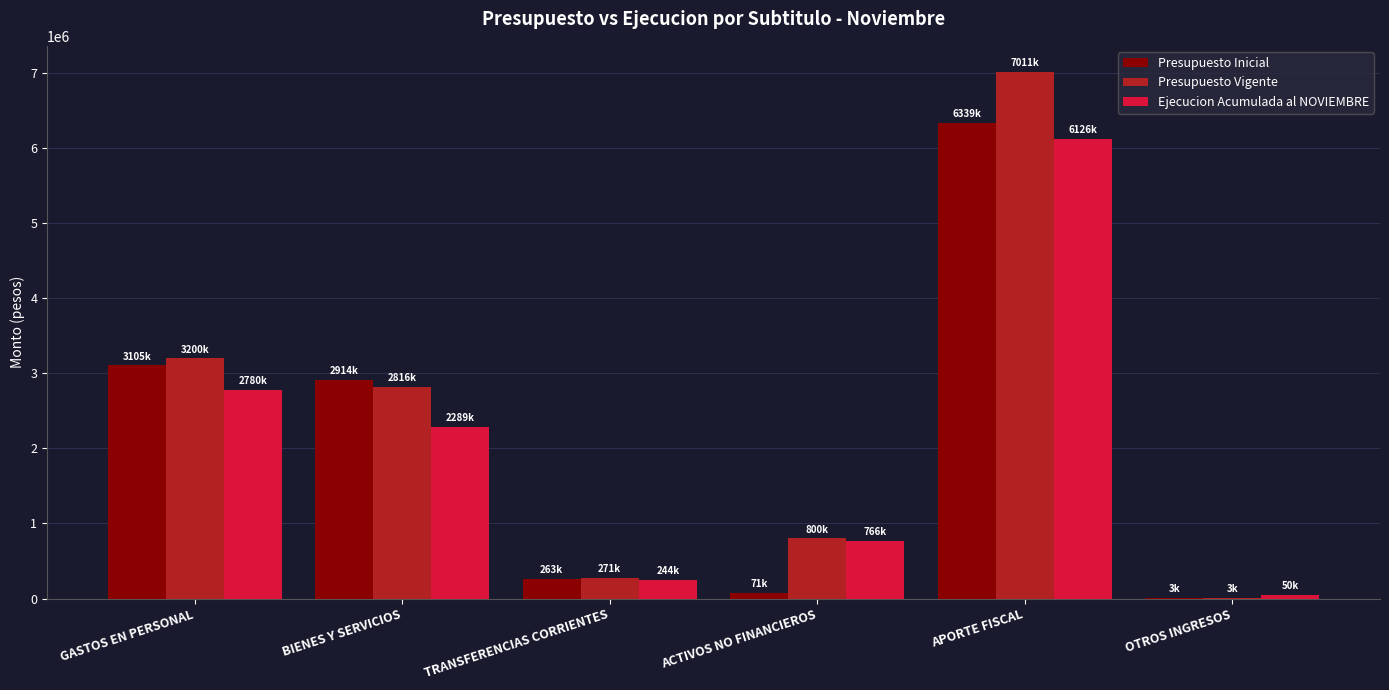

What is the spread (max minus min) of values at ACTIVOS NO FINANCIEROS?

728290